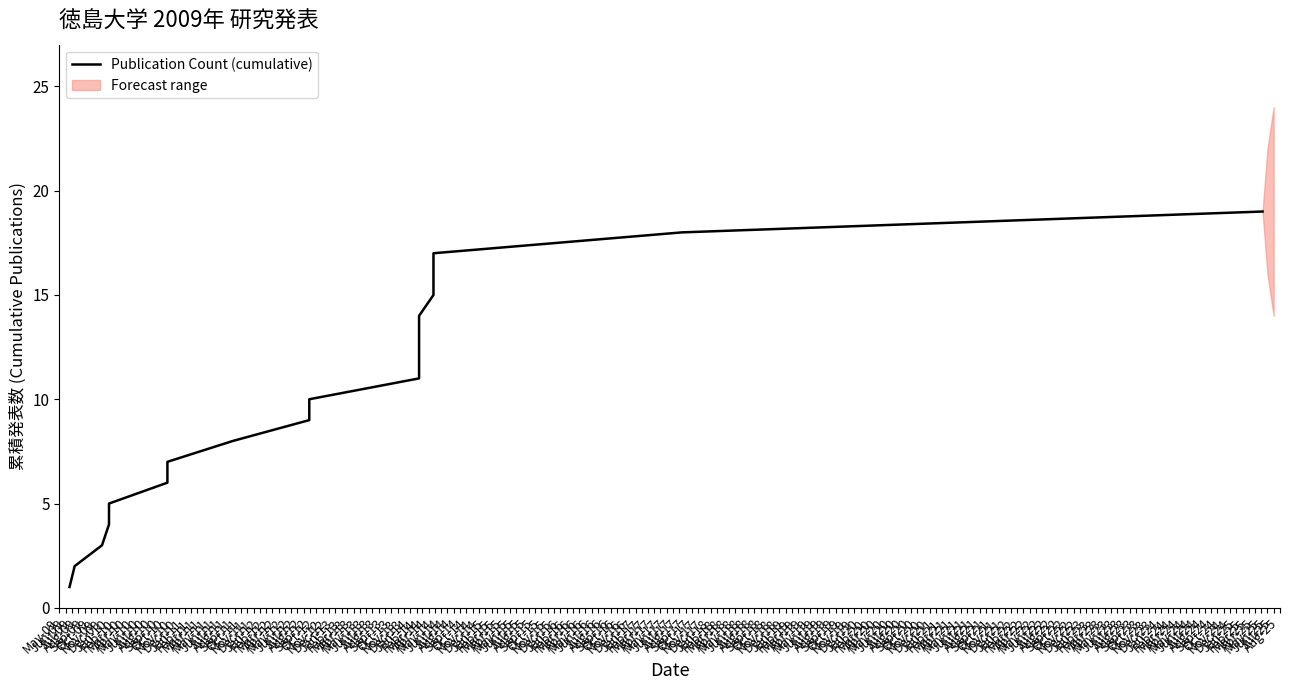

What is the greatest value displayed?

19